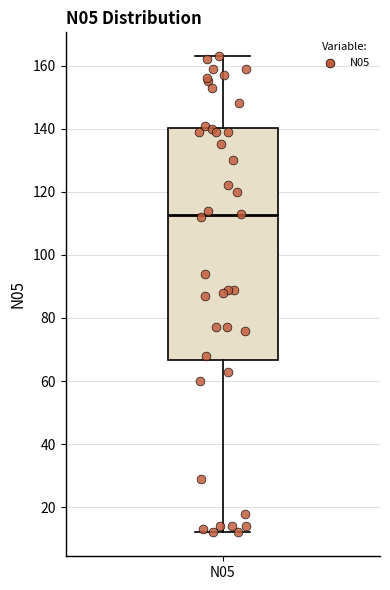

Transcribe this box plot: give where the median line is, the range the box spans, and where the two whiskers end, as read against the y-axis. The values are not printed on the chart, so give them approximately, as read against the axis.

median 112, box 66 to 140, whiskers 12 to 164